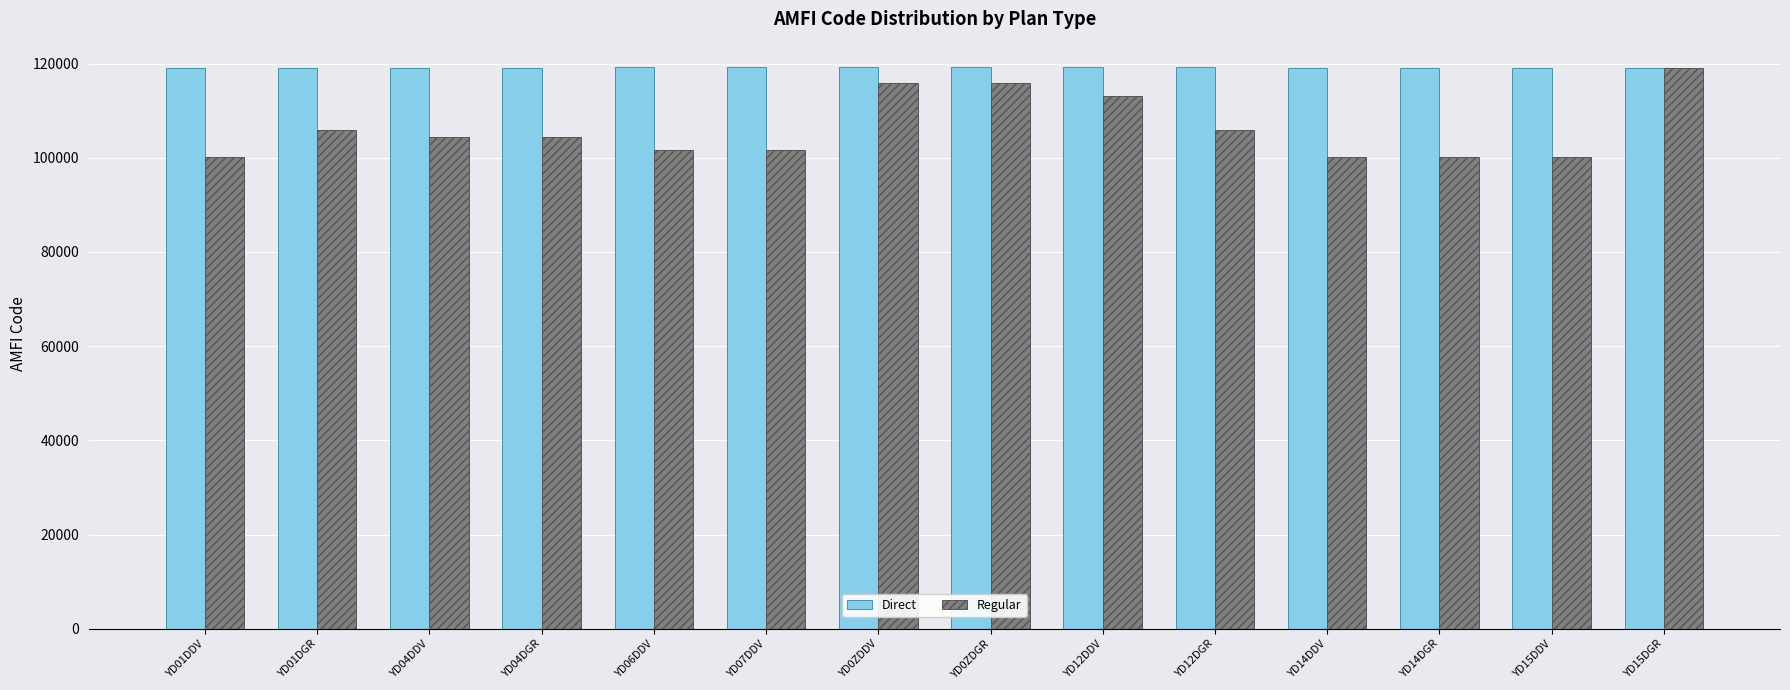

What is the lowest value of the Direct series?

119019